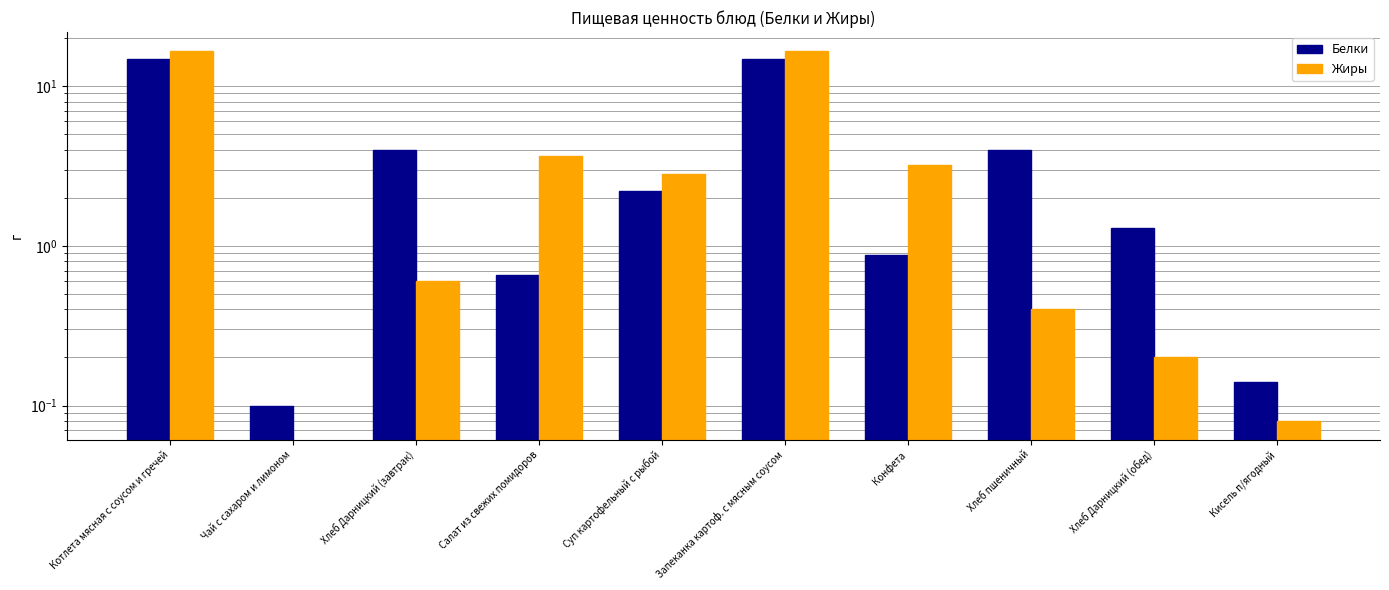

Rank the series by their average value, from highest to lowest.

Жиры, Белки